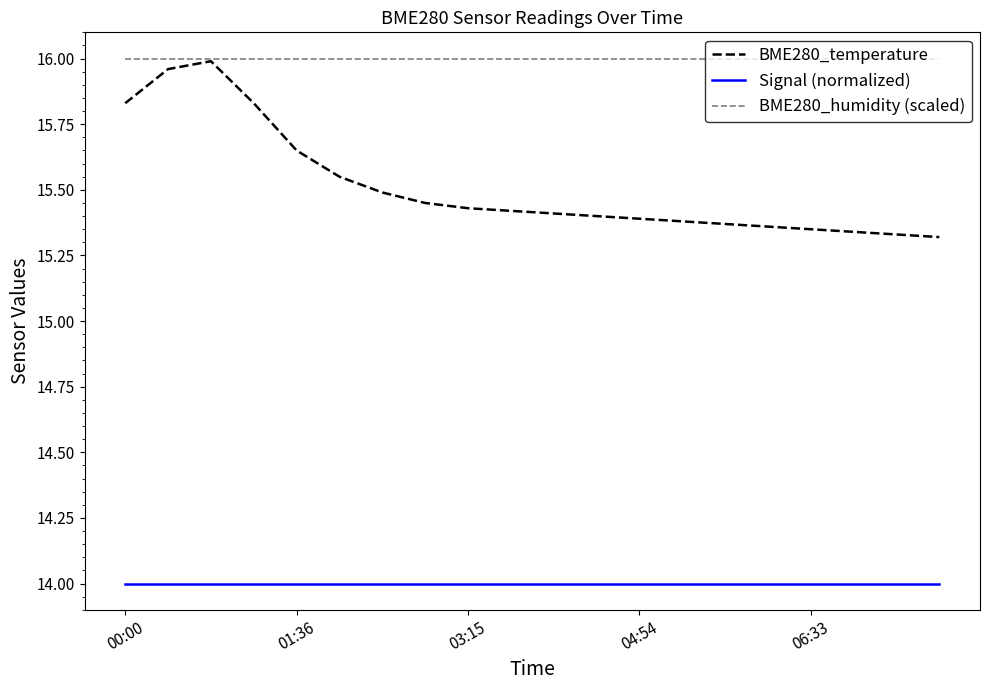

Rank the series by their average value, from lowest to highest.

Signal (normalized), BME280_temperature, BME280_humidity (scaled)